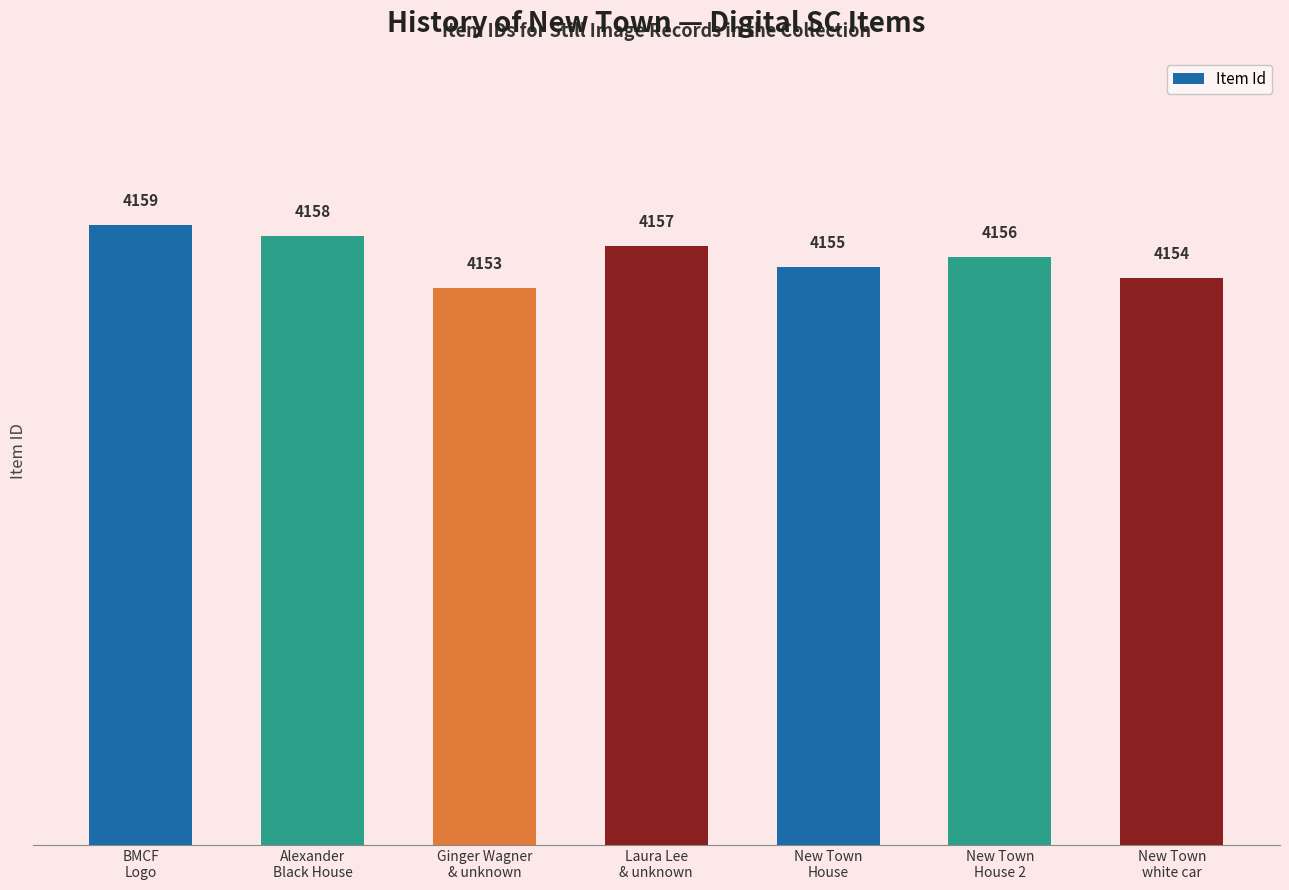

What is the maximum value shown in the chart?

4159